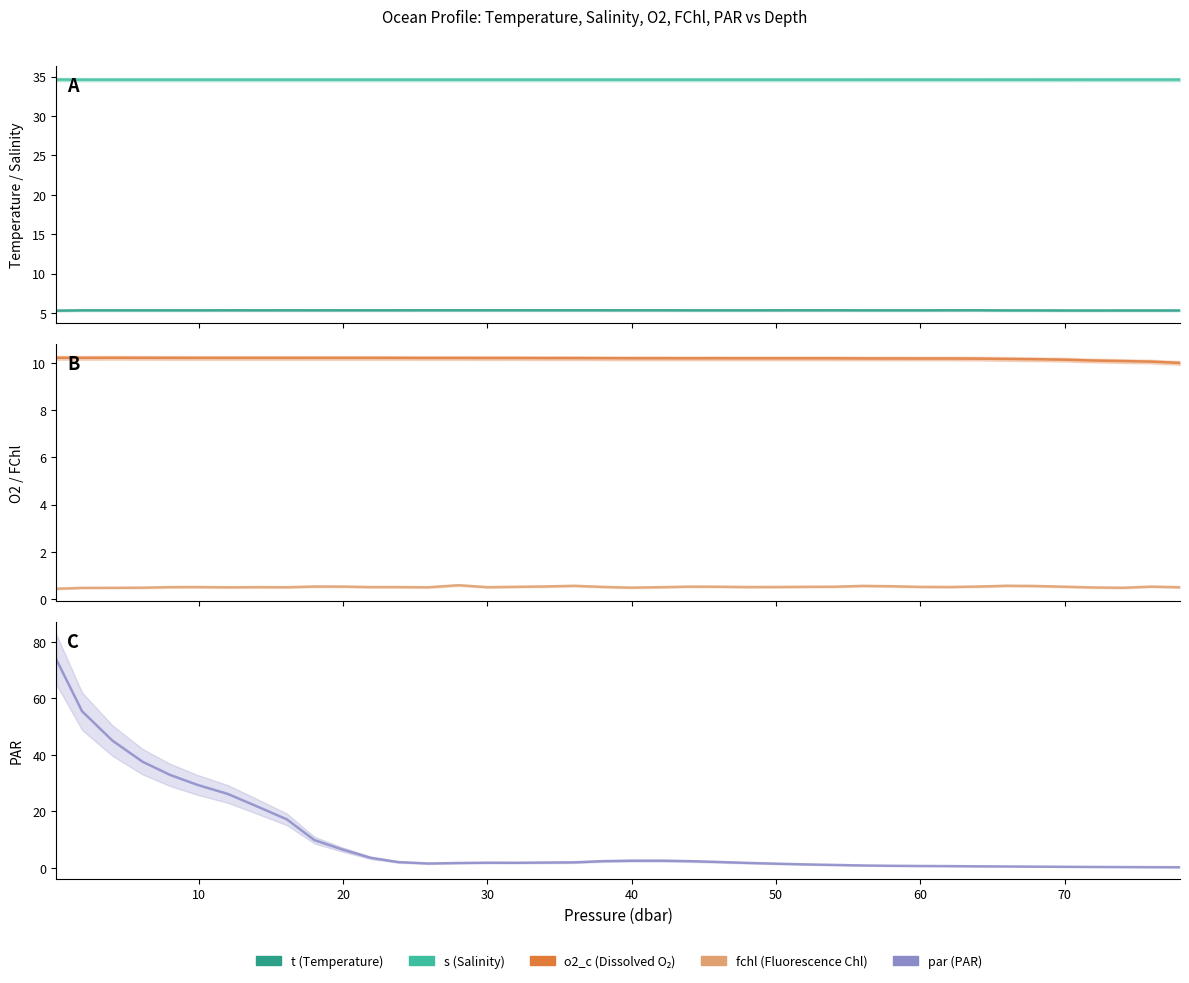

In par, how many points are lower than both neighbors (excluding endpoints)?

2